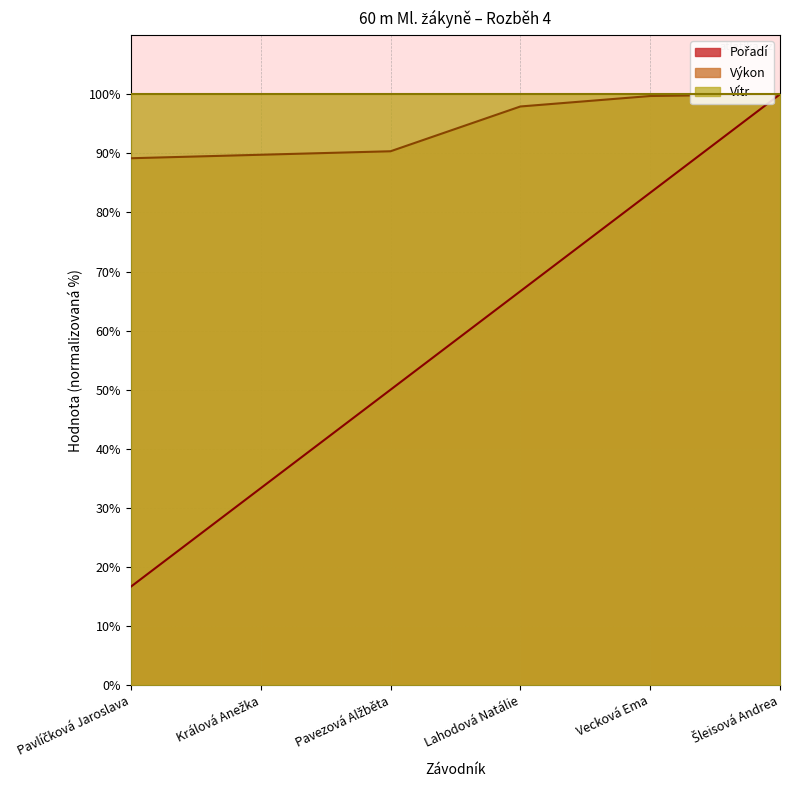

What is the lowest value of the Výkon series?

89.2